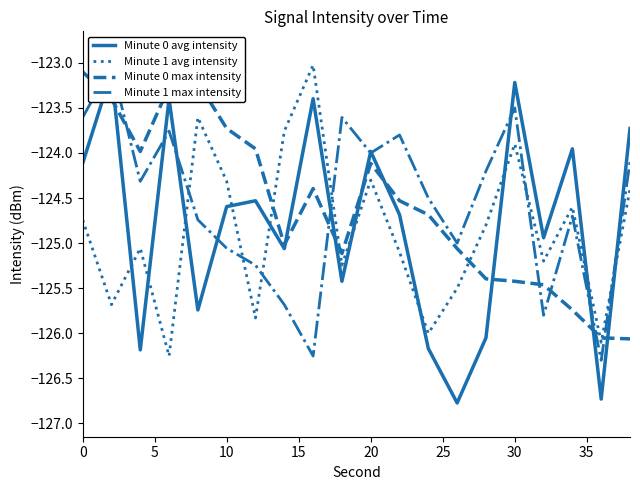

True or false: Minute 0 max intensity has more than 1 points higher than both neighbors.

True